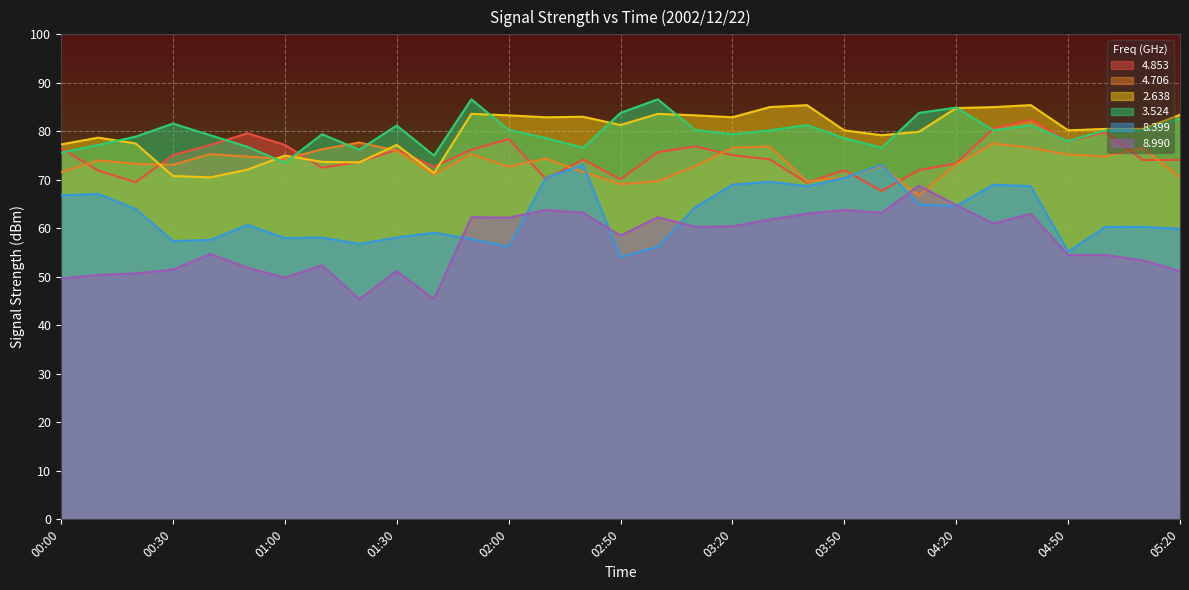

True or false: 2.638 has more than 2 interior local peaks.

True